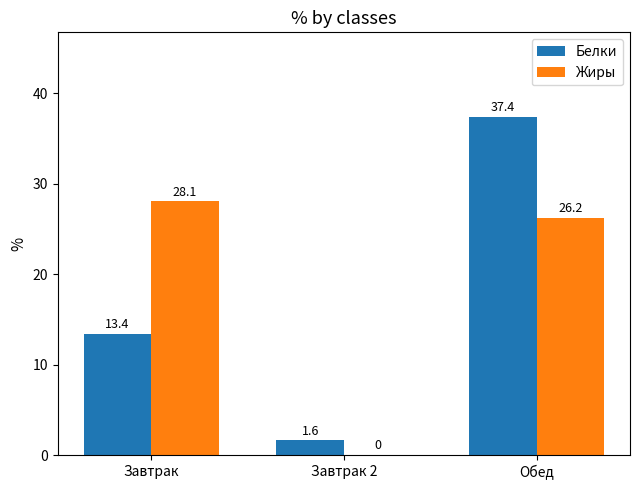

The value of Жиры at Завтрак is 8.3. True or false?

False